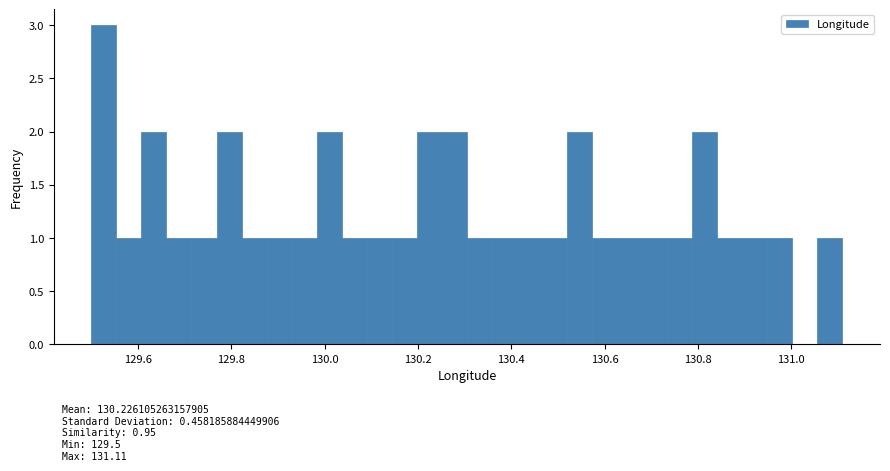

Around what value on the x-axis is the tallest bar? Give the approximate position of its centre, as read against the axis.

129.52